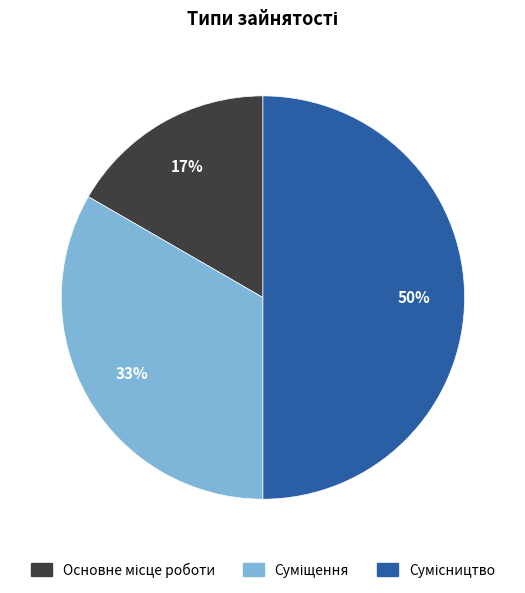

To the nearest percent, what is the difference between the largest and smallest slice percentages?

33%